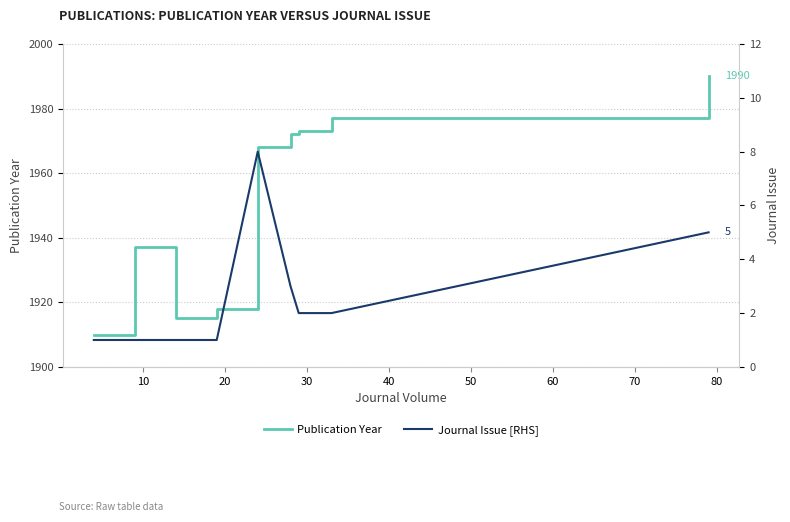

Which series changed the most between 20 and 50?

Publication Year